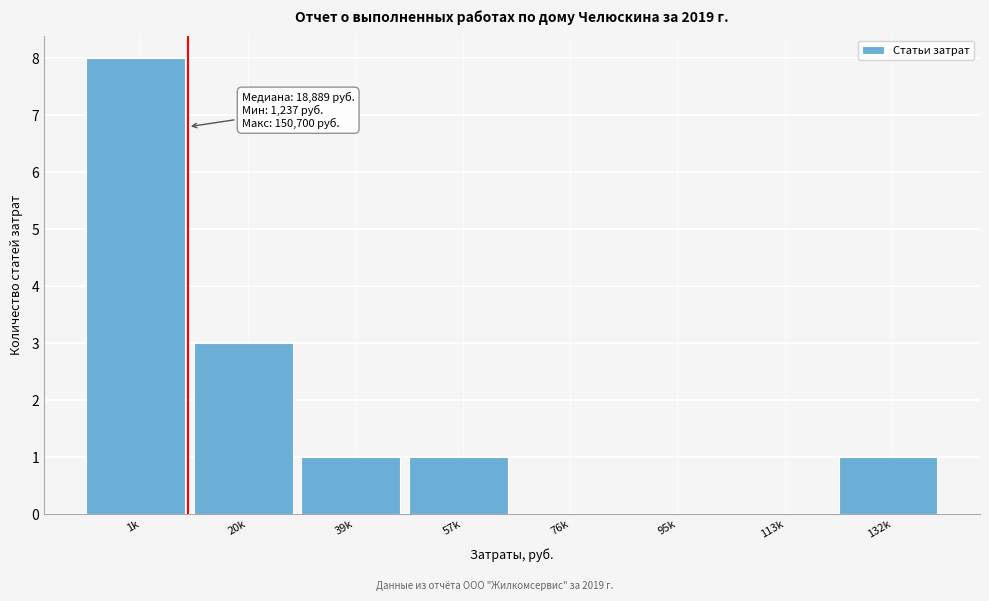

Reading left to right, what are all the values shown in this chart?

1k=8	20k=3	39k=1	57k=1	76k=0	95k=0	113k=0	132k=1